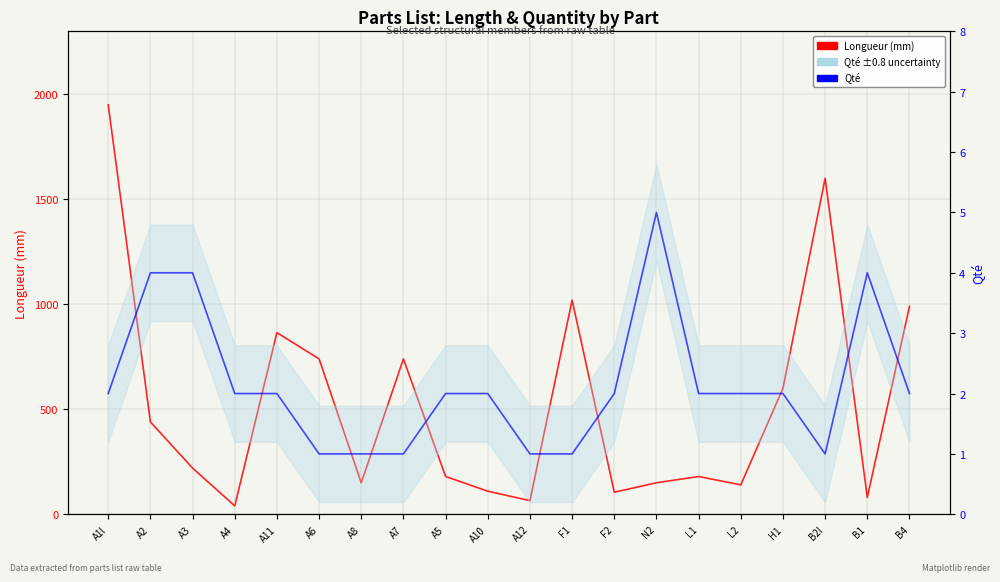

What are all the series names shown in the legend?

Longueur (mm), Qté